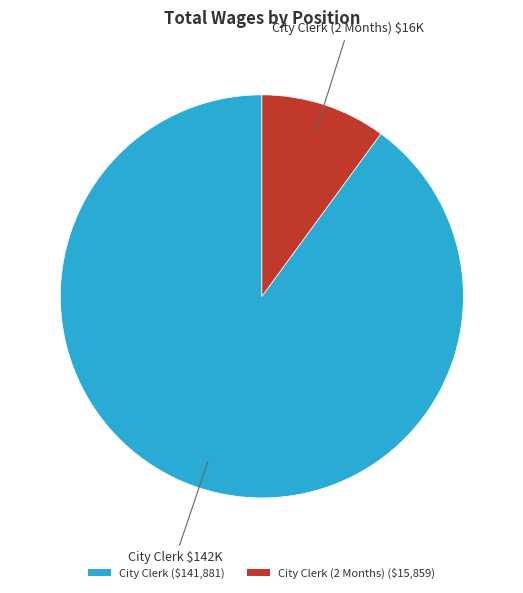

What is the smallest slice in the pie chart?

City Clerk (2 Months) ($15,859)